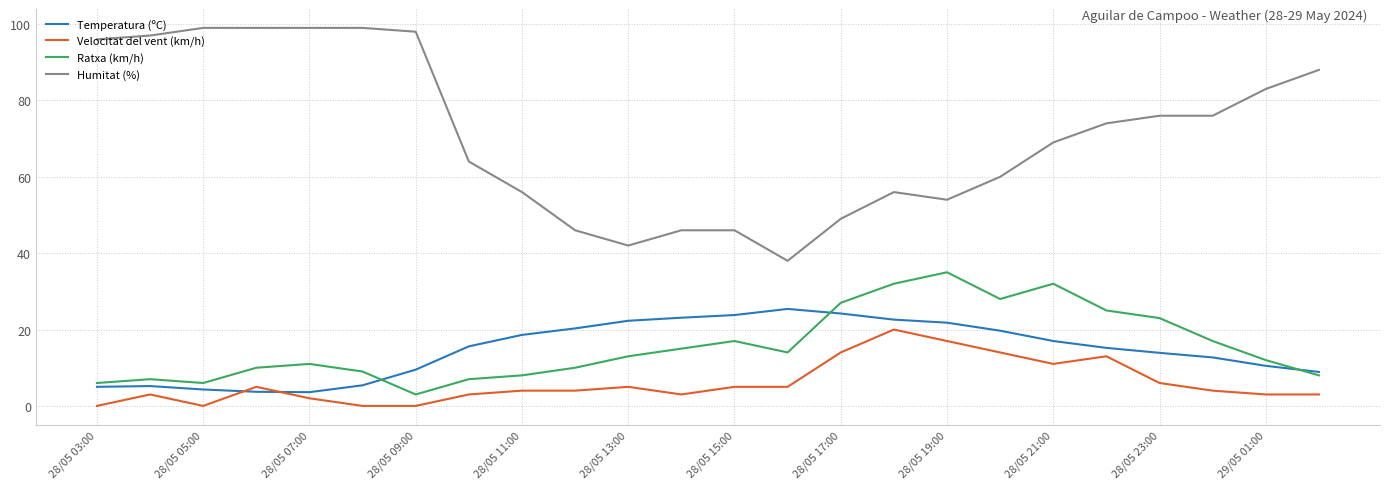

What is the lowest value of the Ratxa (km/h) series?

3.0